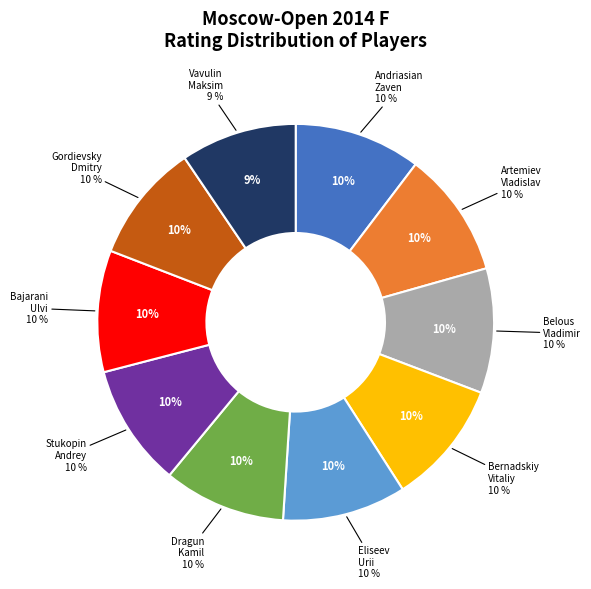

How many slices are in this pie chart?

10